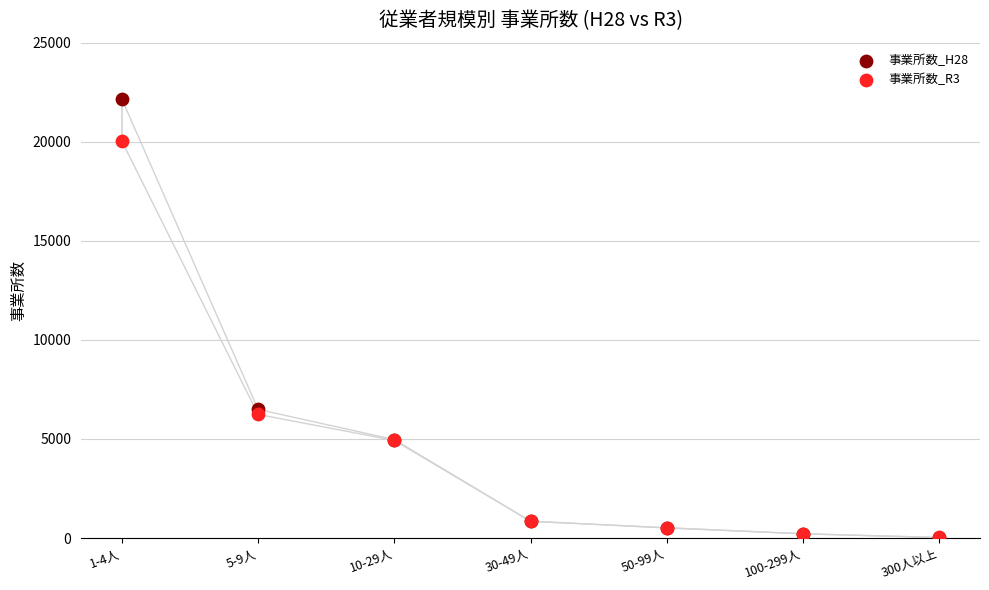

Across all series, what Y value is closest to 11085?

6491